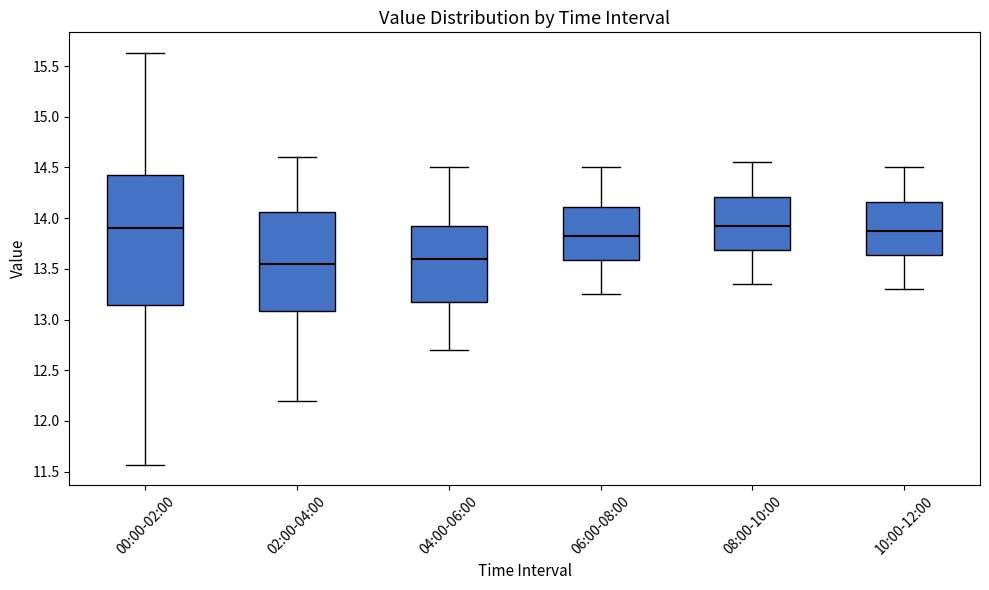

Reading left to right, read every box against the y-axis: the position of its median line, the range the box covers, and the ends of its whiskers. The values are not printed on the chart, so give them approximately, as read against the axis.

00:00-02:00: median 13.90, box 13.15 to 14.40, whiskers 11.55 to 15.65
02:00-04:00: median 13.55, box 13.10 to 14.05, whiskers 12.20 to 14.60
04:00-06:00: median 13.60, box 13.20 to 13.95, whiskers 12.70 to 14.50
06:00-08:00: median 13.85, box 13.60 to 14.10, whiskers 13.25 to 14.50
08:00-10:00: median 13.95, box 13.70 to 14.20, whiskers 13.35 to 14.55
10:00-12:00: median 13.90, box 13.65 to 14.15, whiskers 13.30 to 14.50